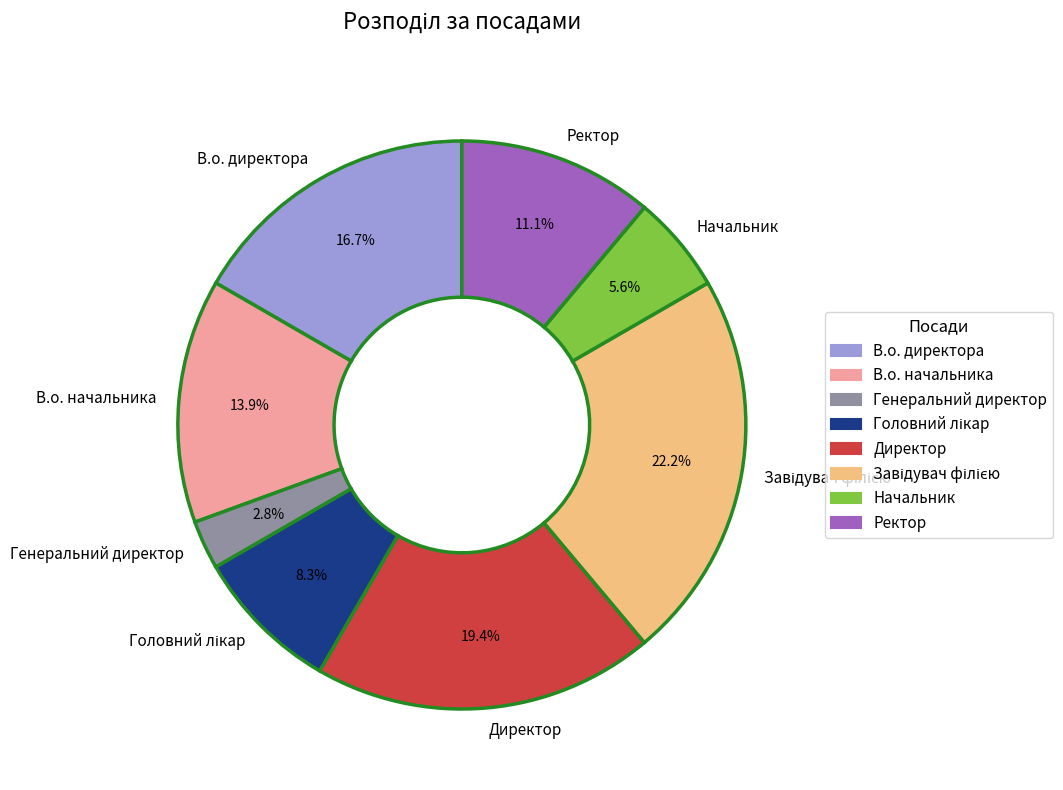

What is the ratio of the value at Ректор to the value at В.о. директора?

0.7